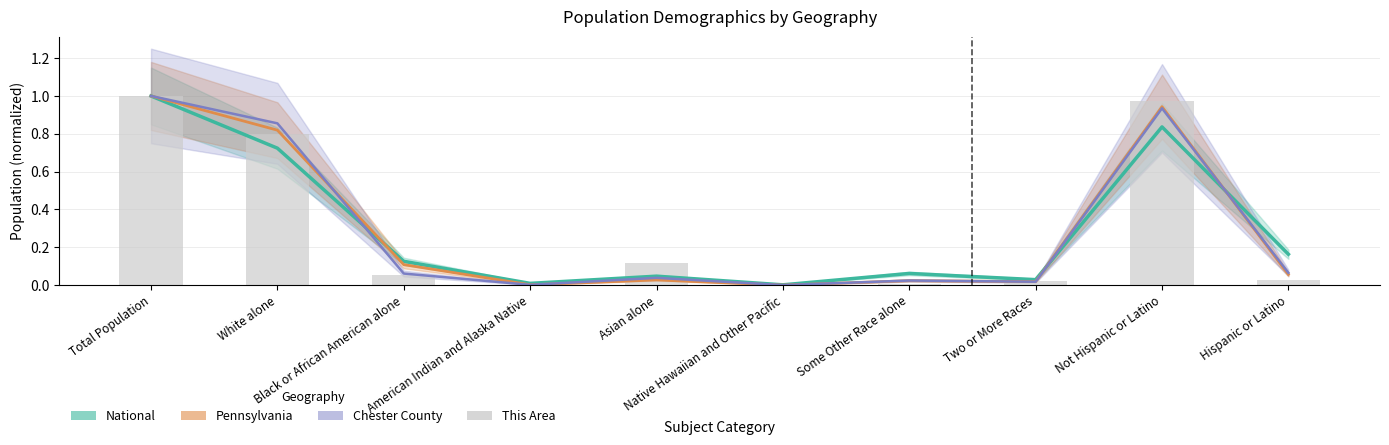

The value at American Indian and Alaska Native is 0.0. True or false?

True